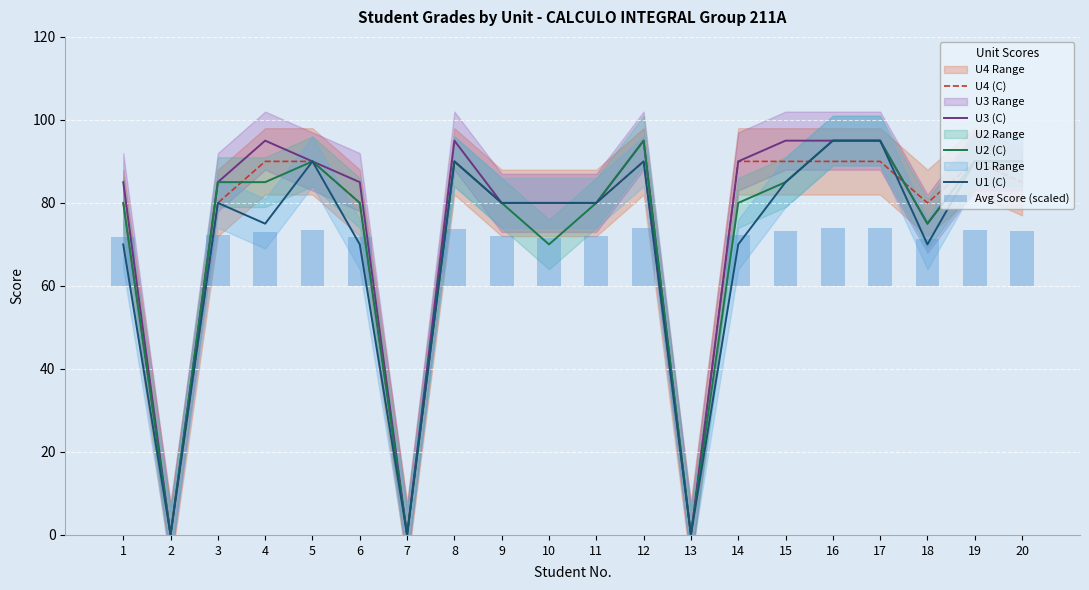

The value of U3 (C) at 10 is 104.5. True or false?

False